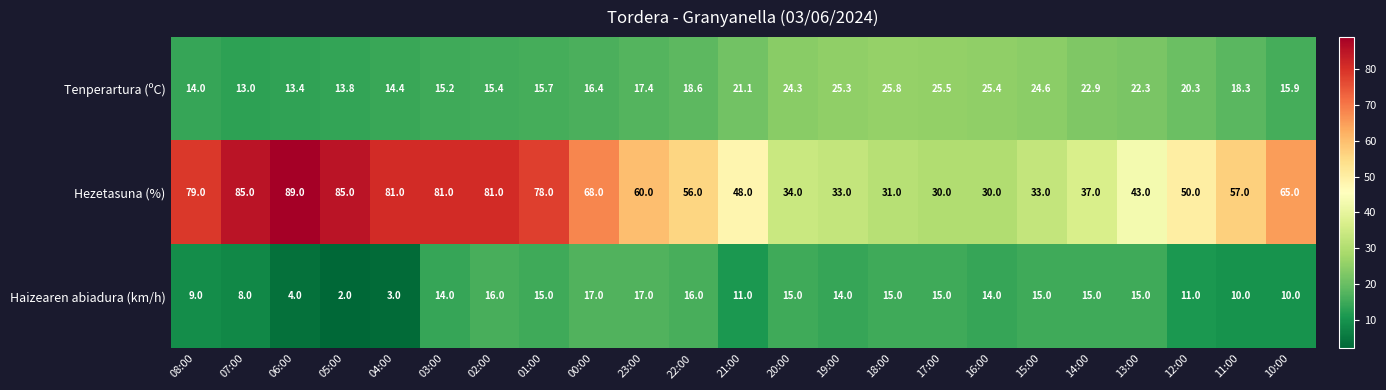

Which label corresponds to the largest value in the chart?

06:00